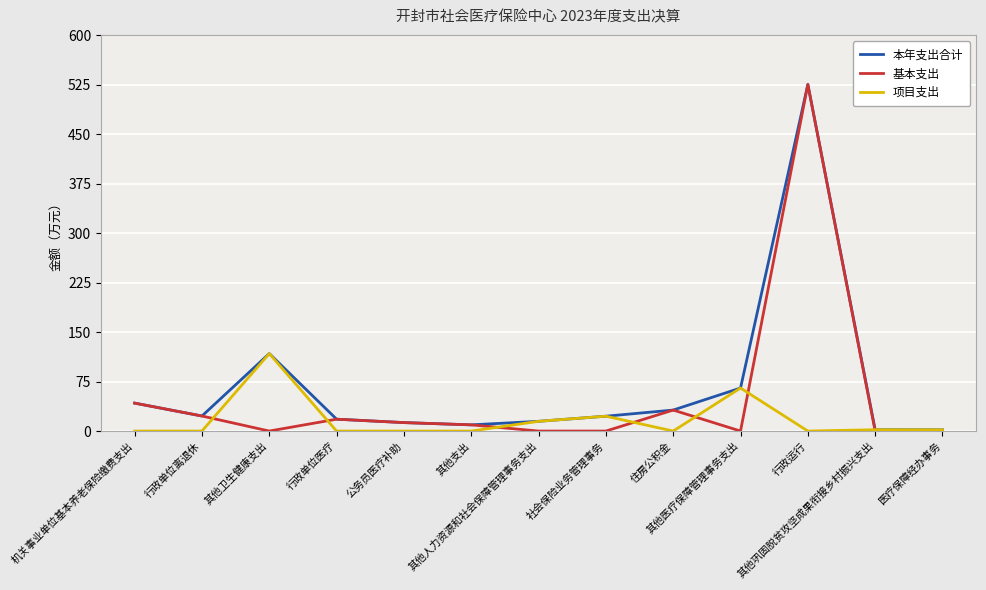

List the series in order of their overall mean, highest first.

本年支出合计, 基本支出, 项目支出